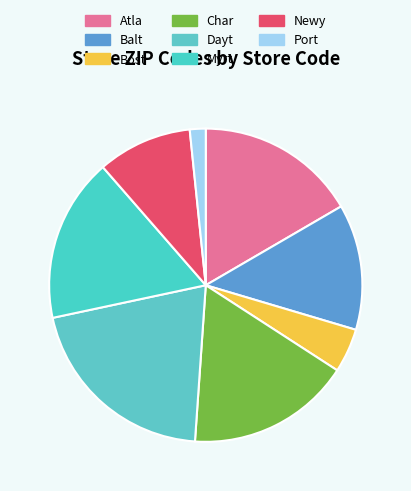

To the nearest percent, what is the difference between the Atla and Bost slice percentages?

12%